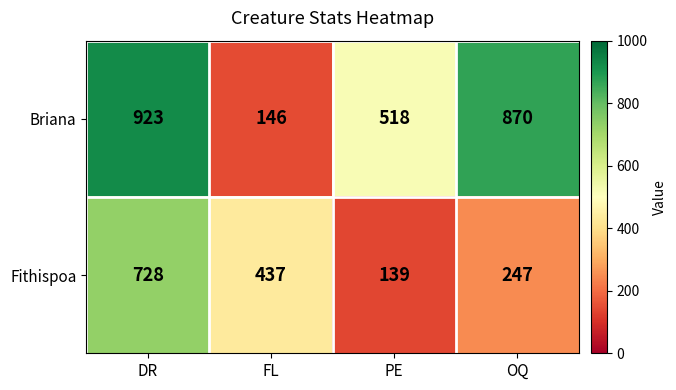

Rank the series by their average value, from highest to lowest.

Briana, Fithispoa